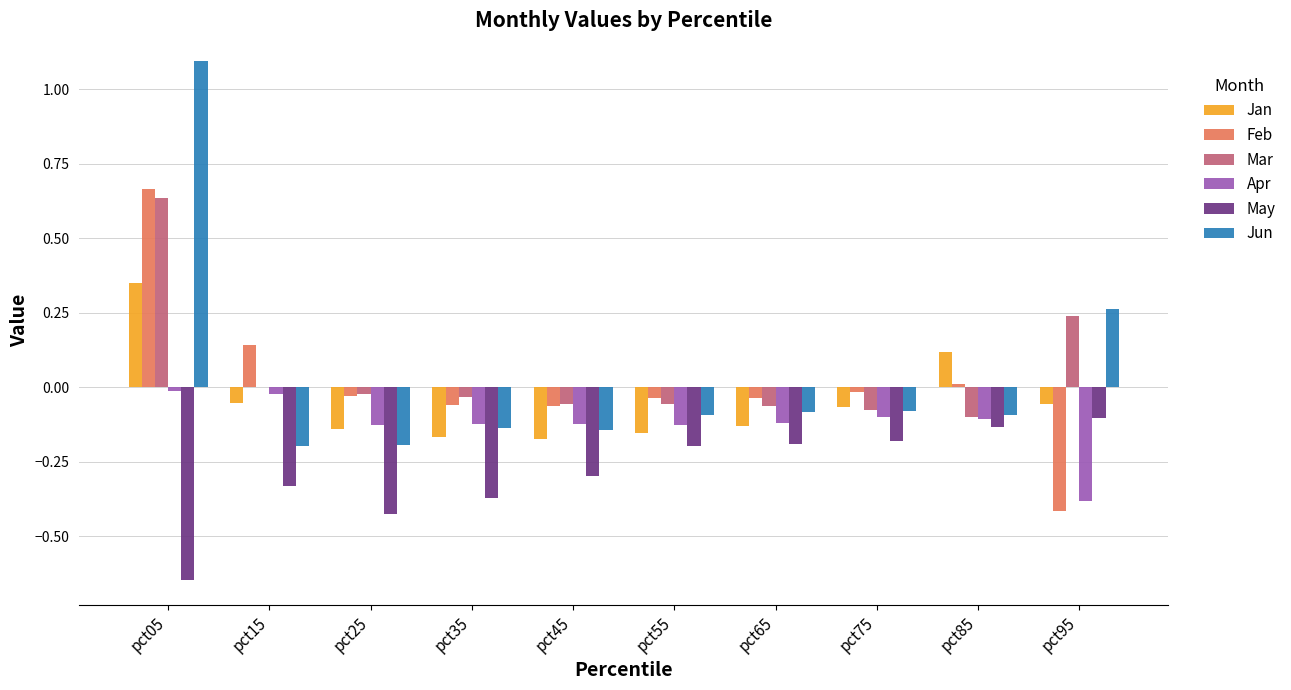

At which category does the chart reach its peak across all series?

pct05